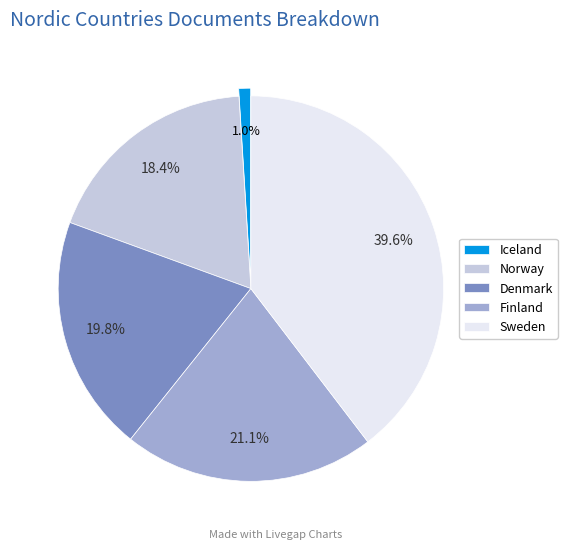

To the nearest percent, what is the average slice percentage?

20%